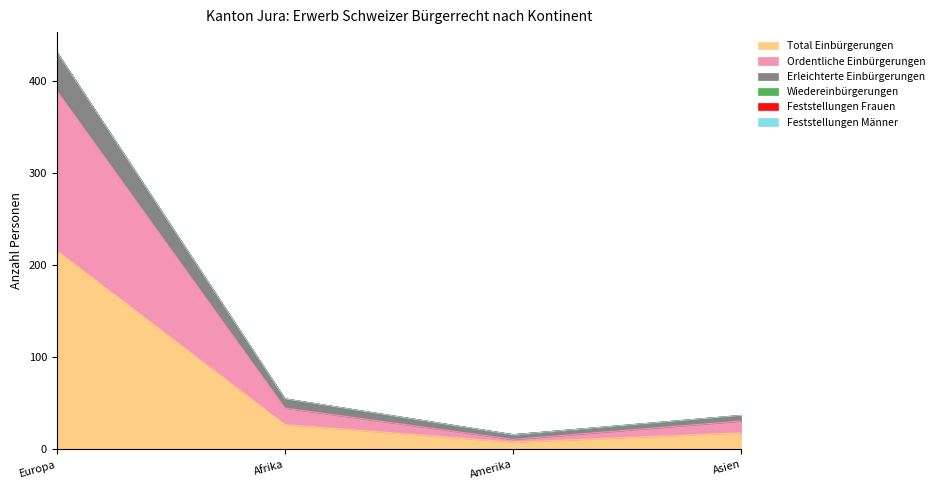

What is the label of the 2nd point from the left?

Afrika